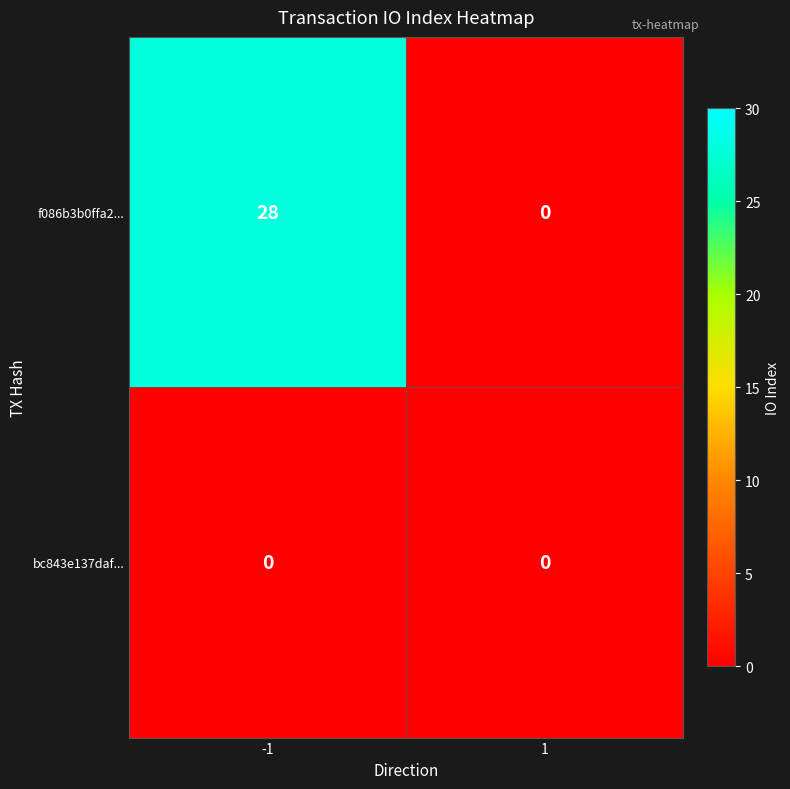

Which series has the widest spread of values?

f086b3b0ffa2...